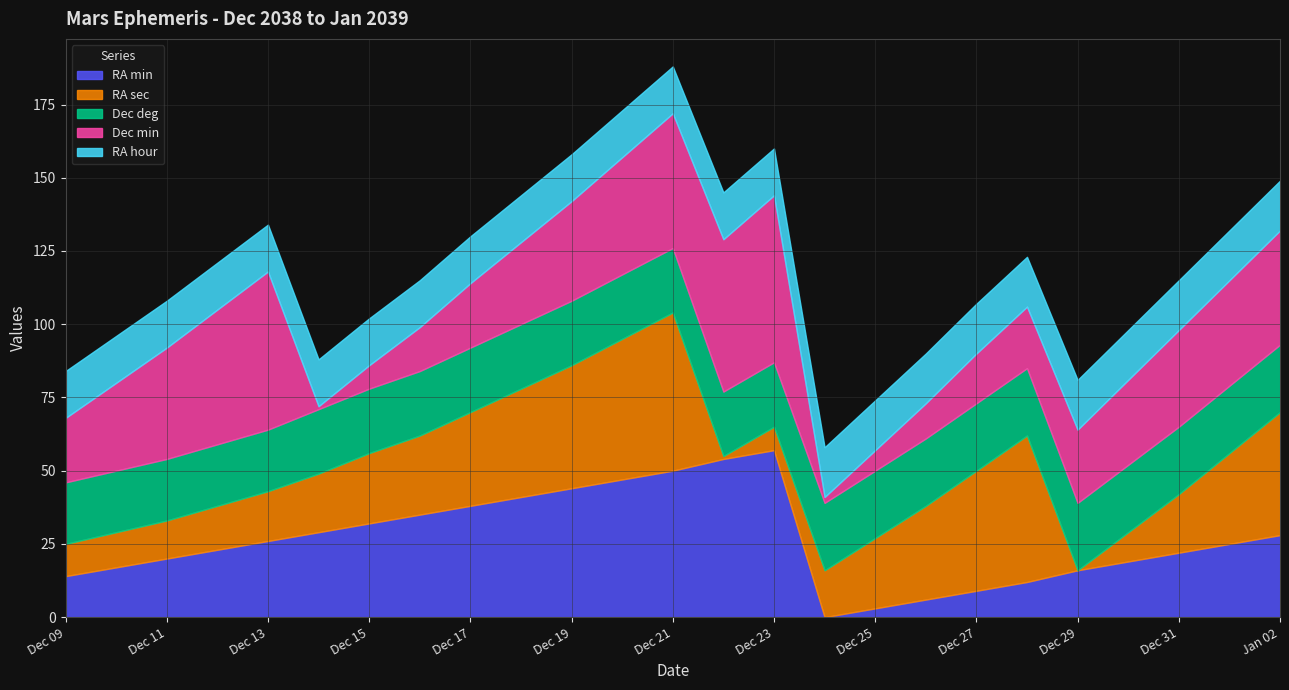

How many intersections are there between RA min and Dec min?

1